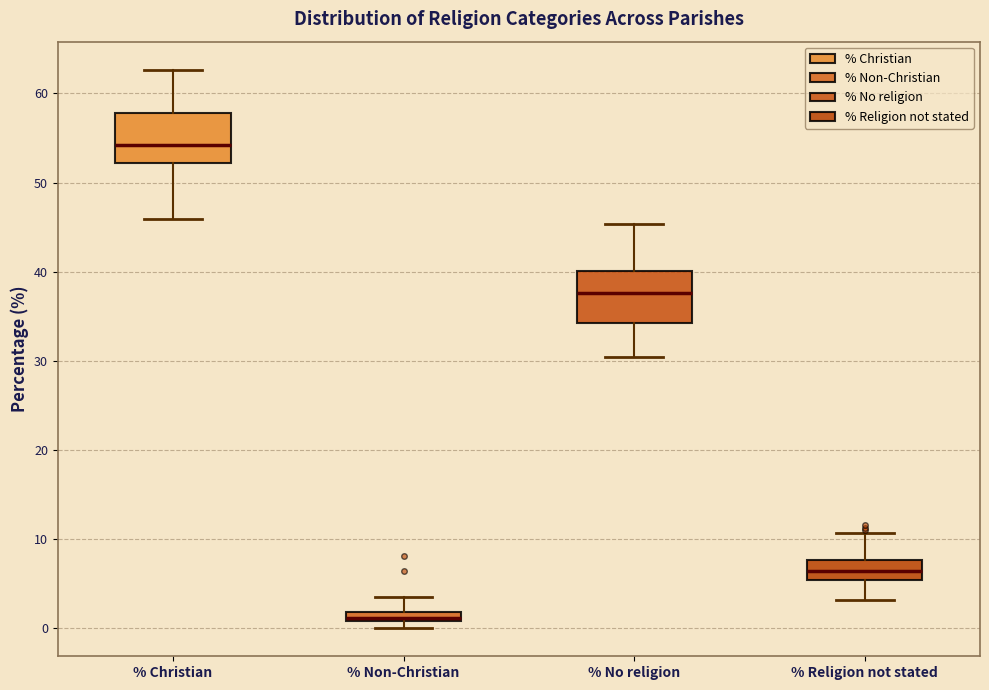

Which box has the lowest median line?

% Non-Christian